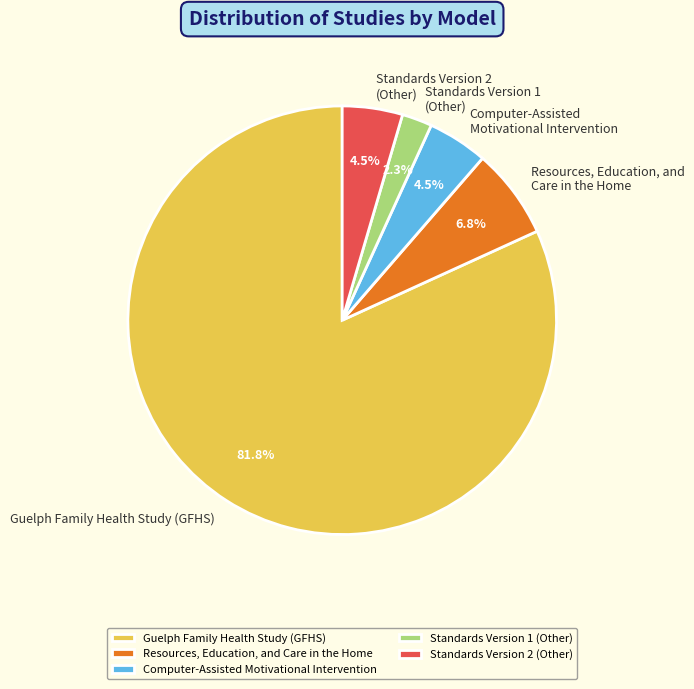

Is the sum of Standards Version 2 (Other) and Standards Version 1 (Other) greater than half?

No